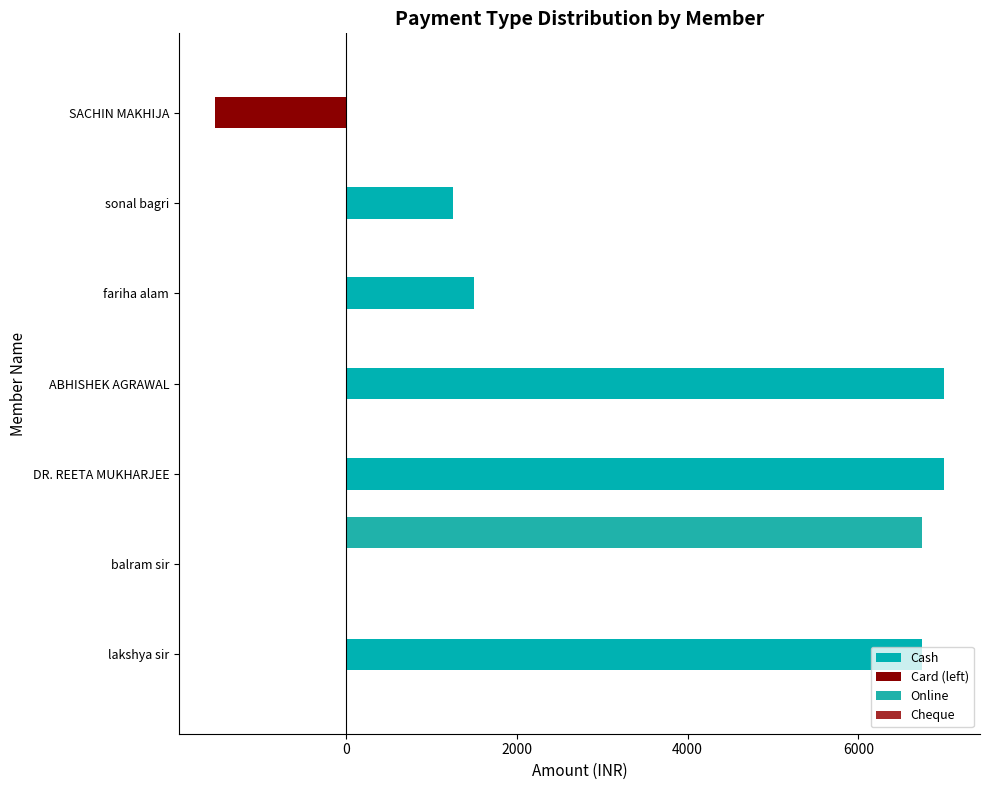

How many data points in Online are above 0?

1